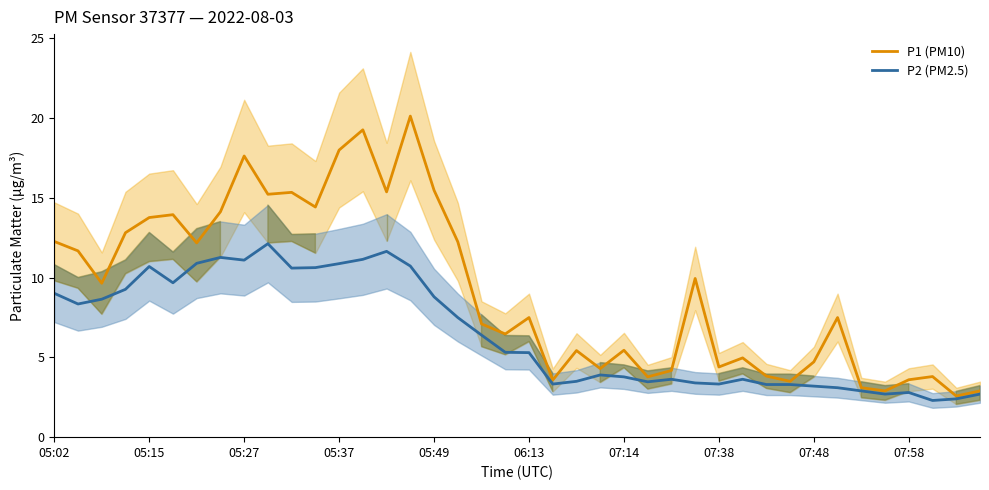

What is the minimum value for P1 (PM10)?

2.6